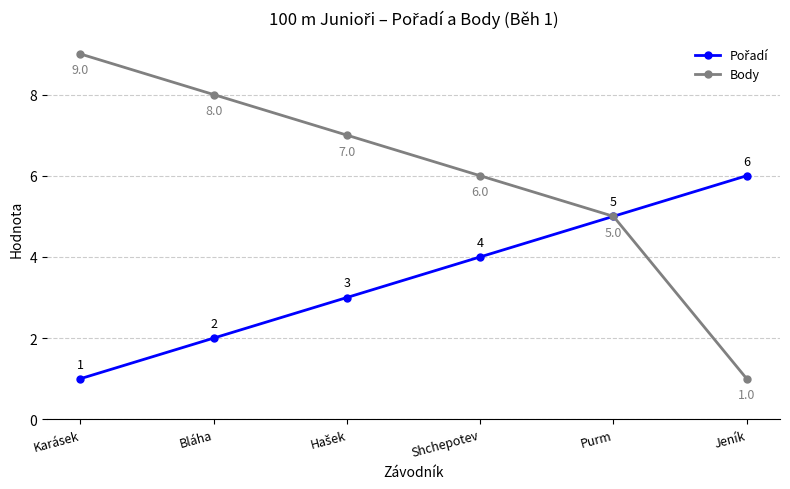

Does the chart display data point markers on the line(s)?

Yes